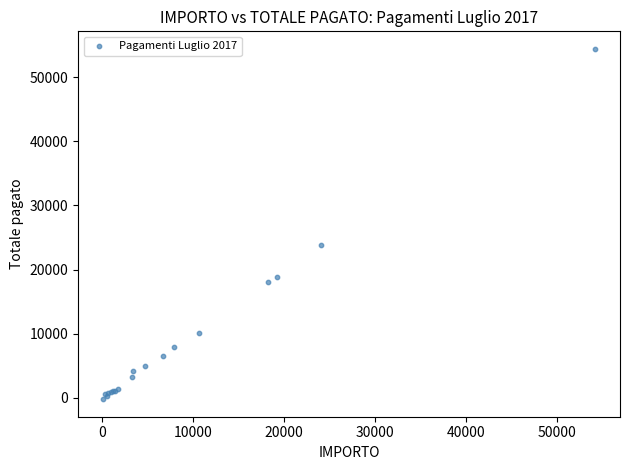

What Y value in the scatter plot is closest to 27091?

23801.6